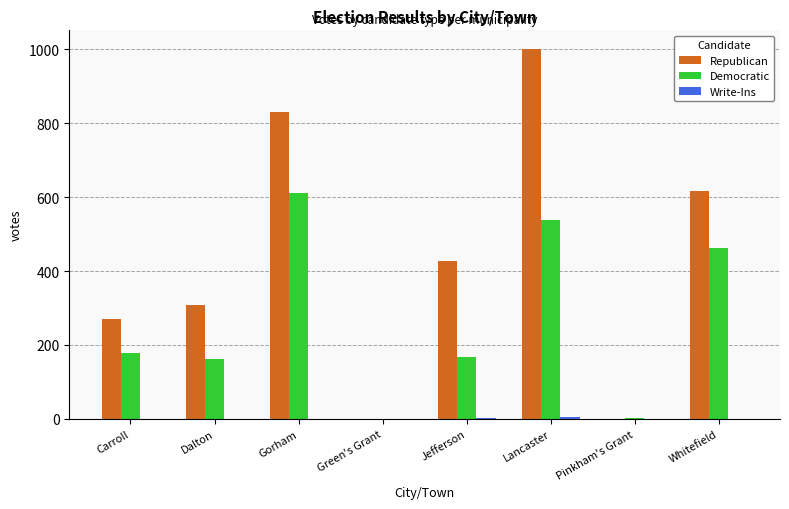

What is the highest value of the Democratic series?

611